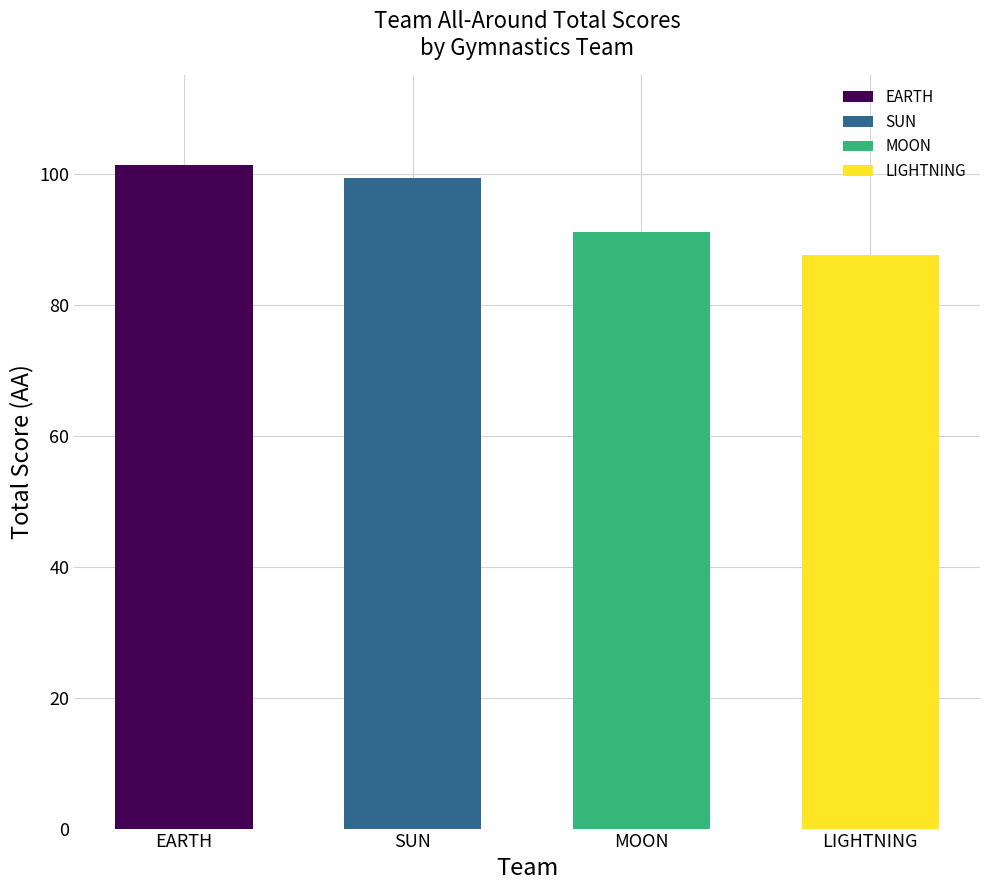

True or false: the data shows 142.2 at SUN.

False